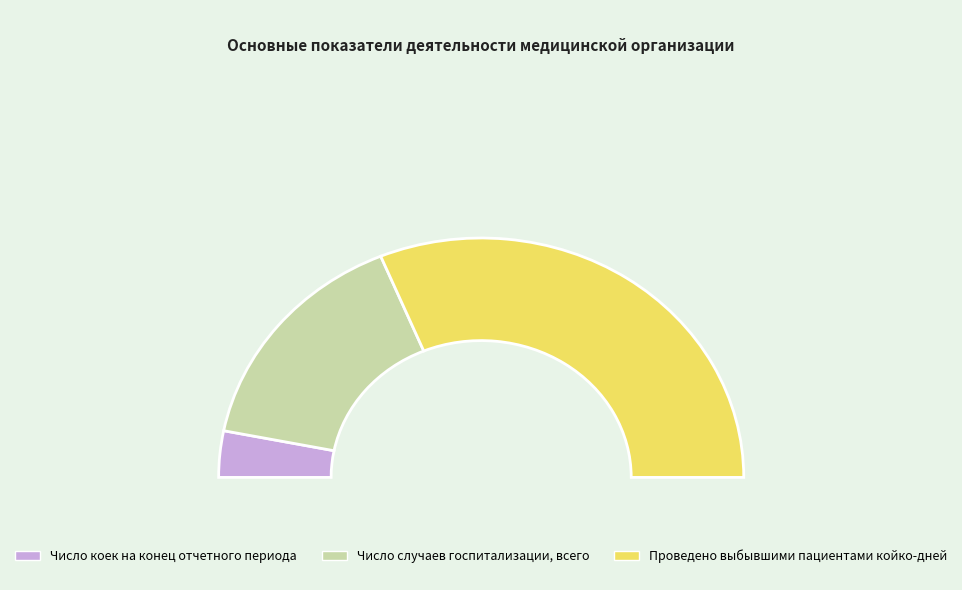

Approximately how many times larger is the value at Число случаев госпитализации, всего compared to Число коек на конец отчетного периода?

5.0